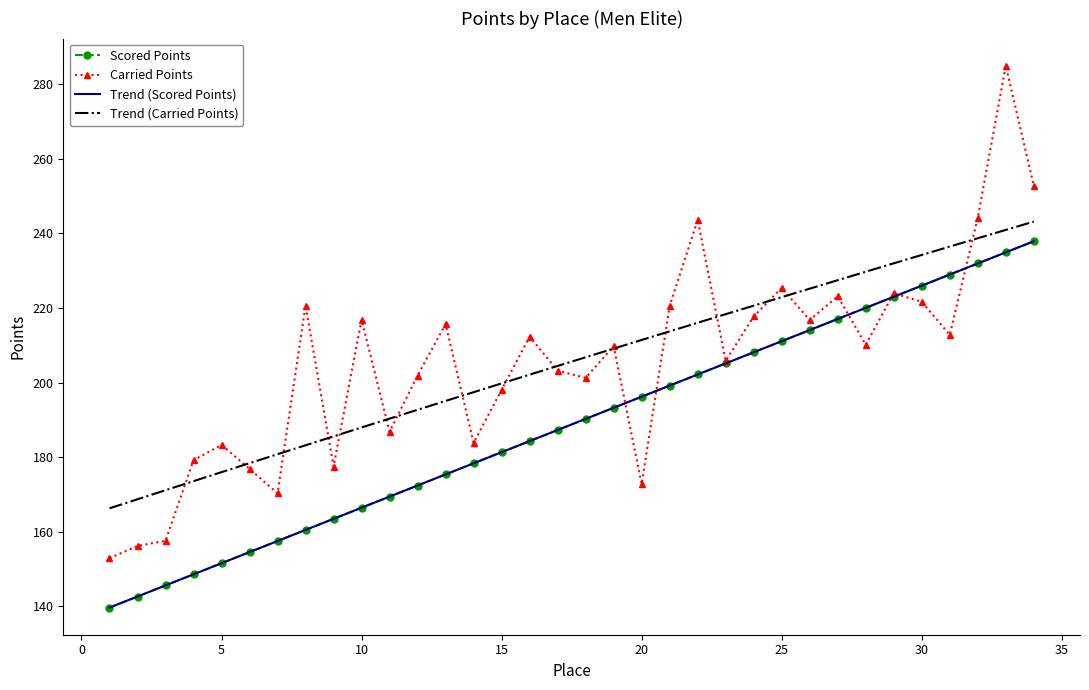

How many interior local valleys does the Carried Points series have?

10